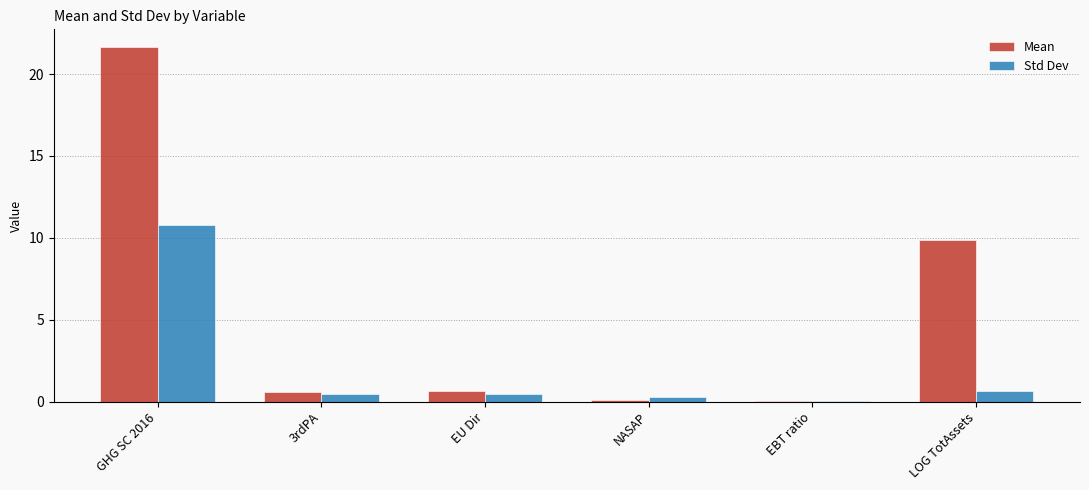

What is the total value across all series at LOG TotAssets?

10.5